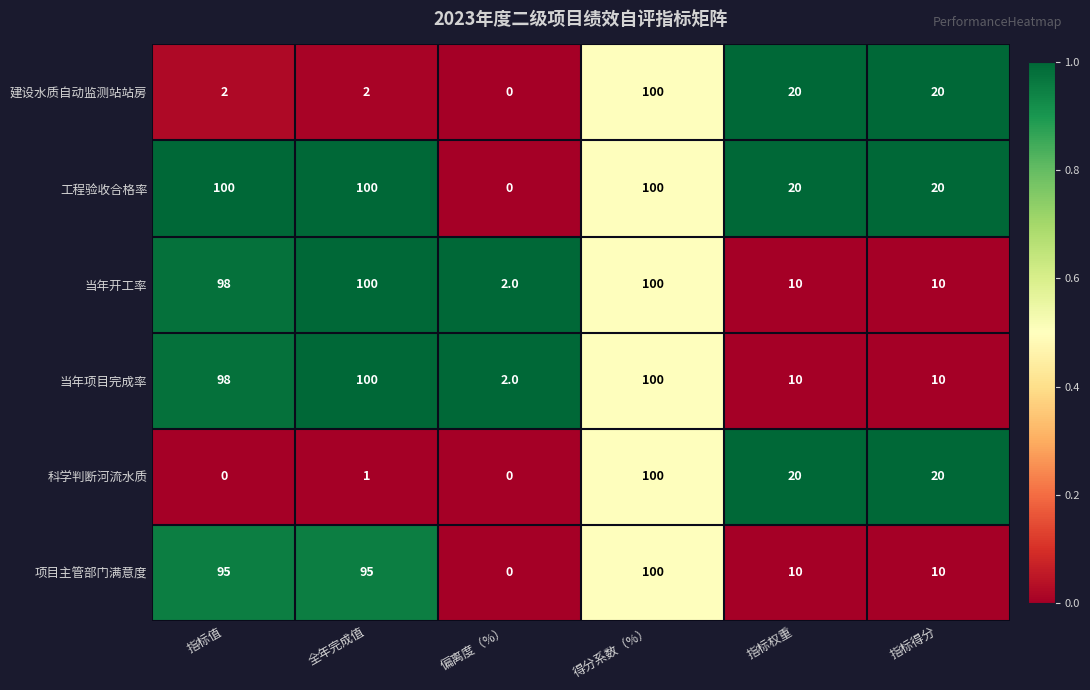

What is the difference between the 工程验收合格率 values at 指标权重 and 得分系数（%）?

80